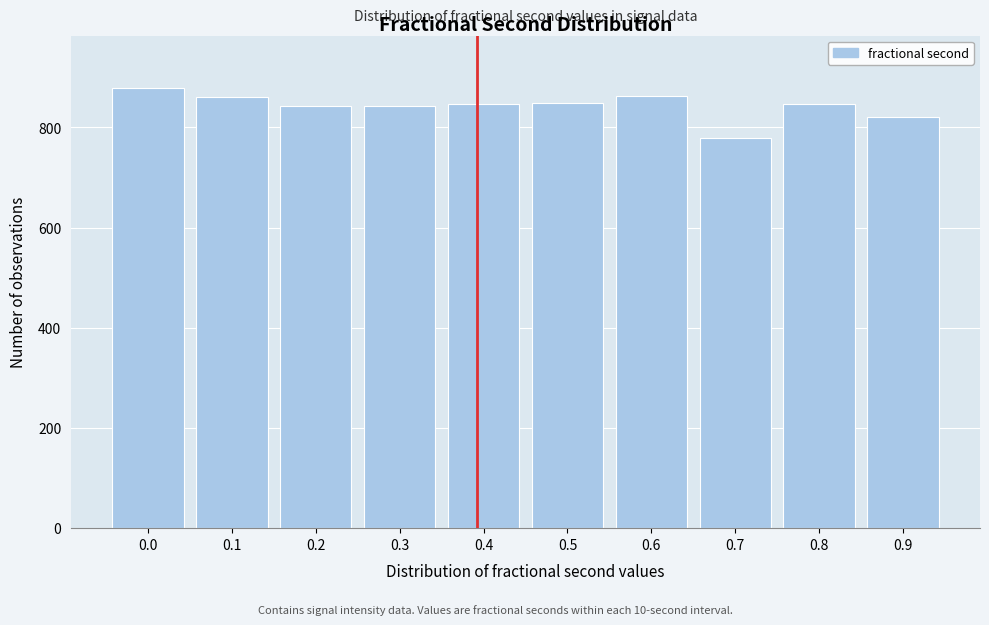

What value does the data have at 0.4?

846